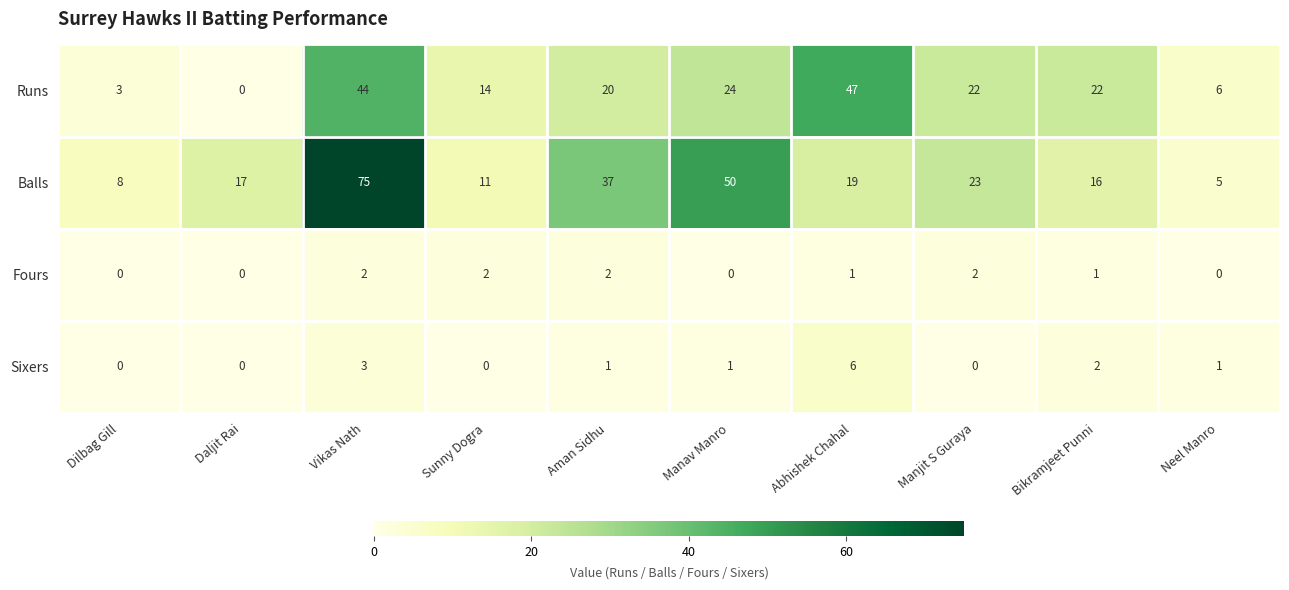

How many distinct data groups are displayed?

4